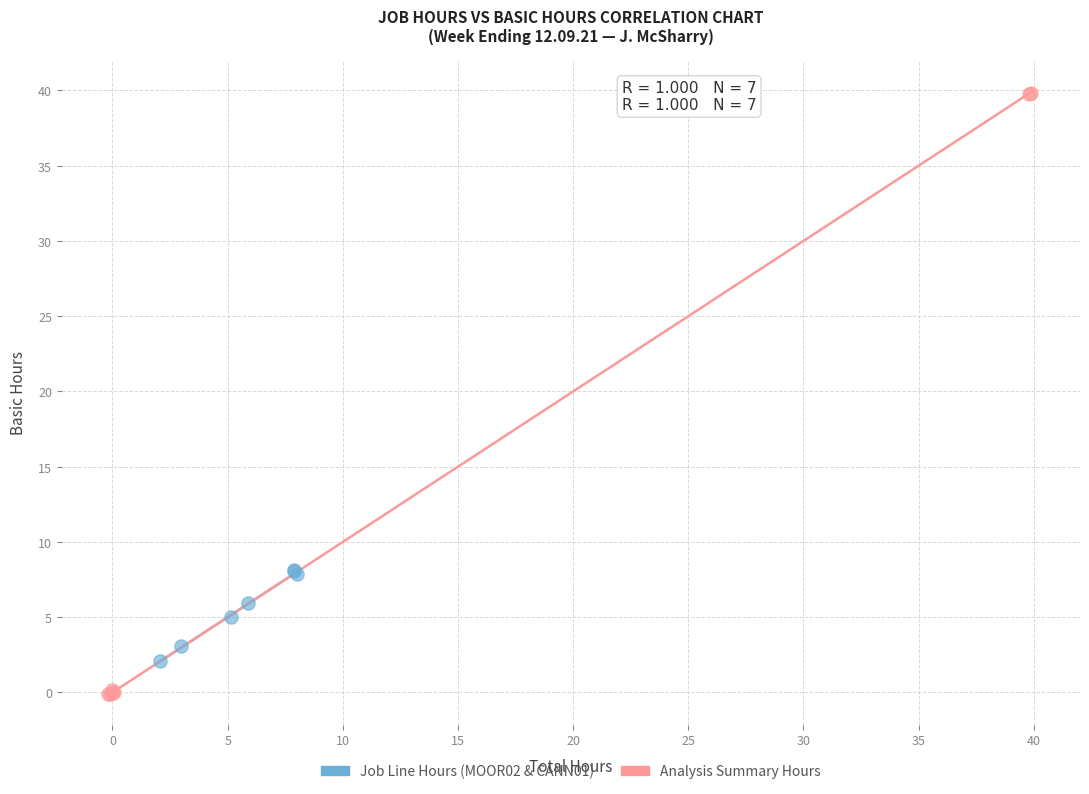

Which series has the largest Y range (max minus min)?

Analysis Summary Hours